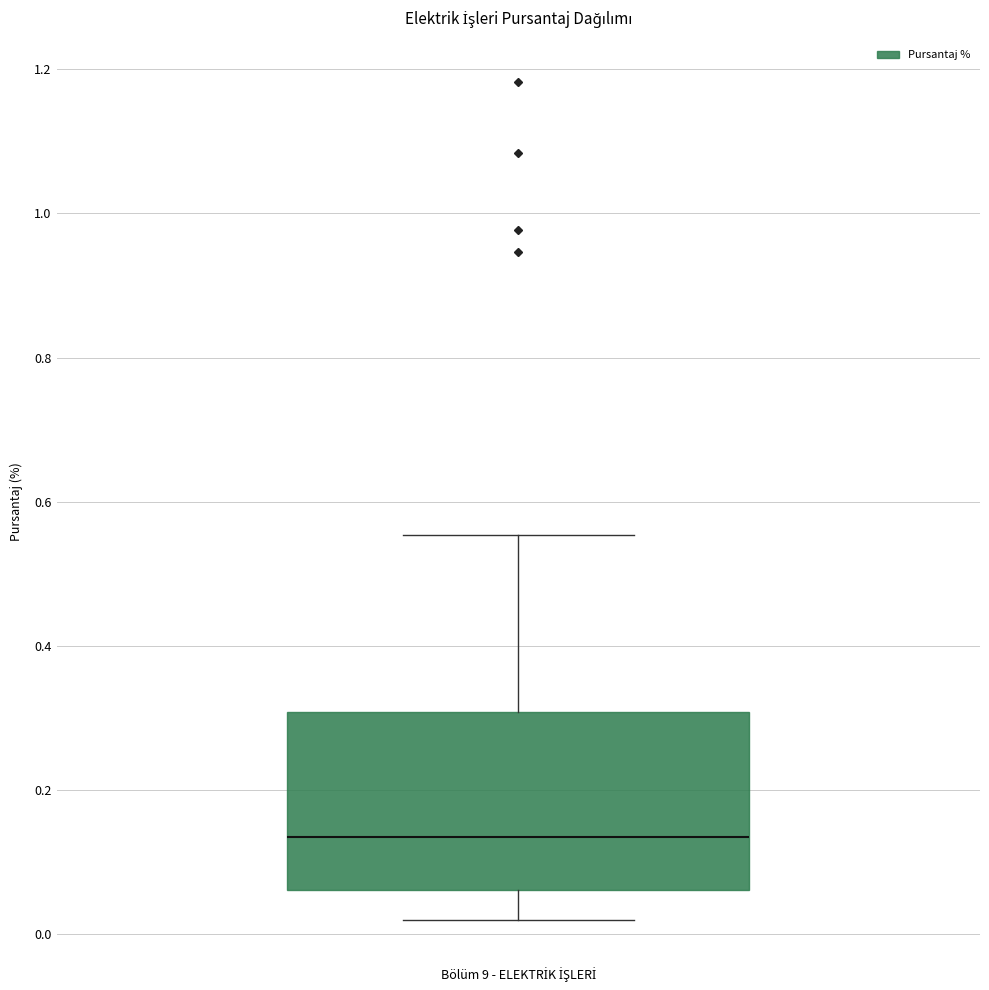

Transcribe this box plot: give where the median line is, the range the box spans, and where the two whiskers end, as read against the y-axis. The values are not printed on the chart, so give them approximately, as read against the axis.

median 0.14, box 0.06 to 0.30, whiskers 0.02 to 0.56